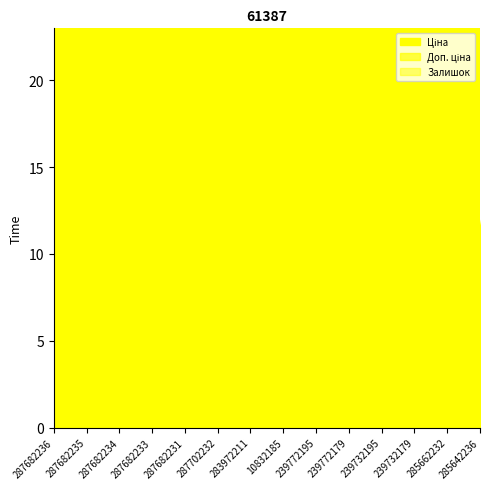

What are all the series names shown in the legend?

Ціна, Доп. ціна, Залишок